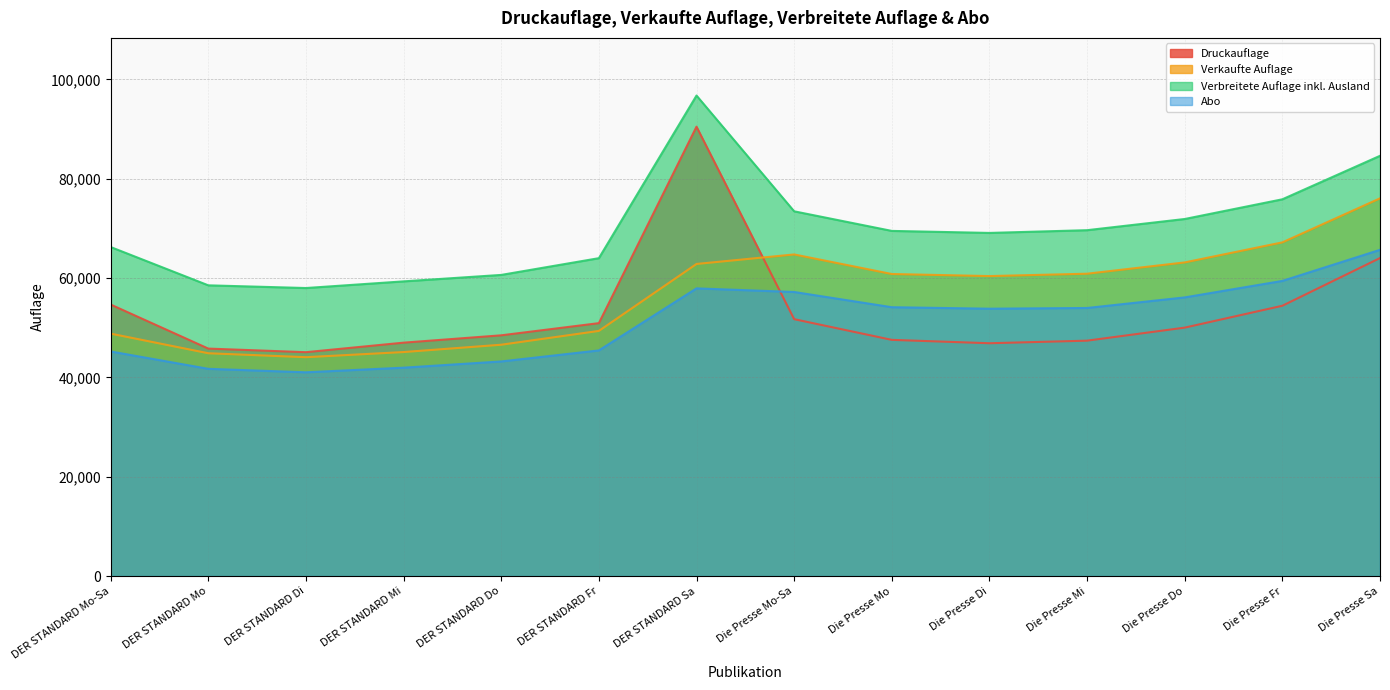

Where is Verkaufte Auflage nearest to the value 60054?

Die Presse Di